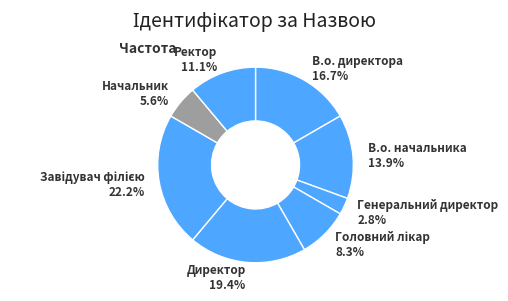

How many segments does this pie chart have?

8